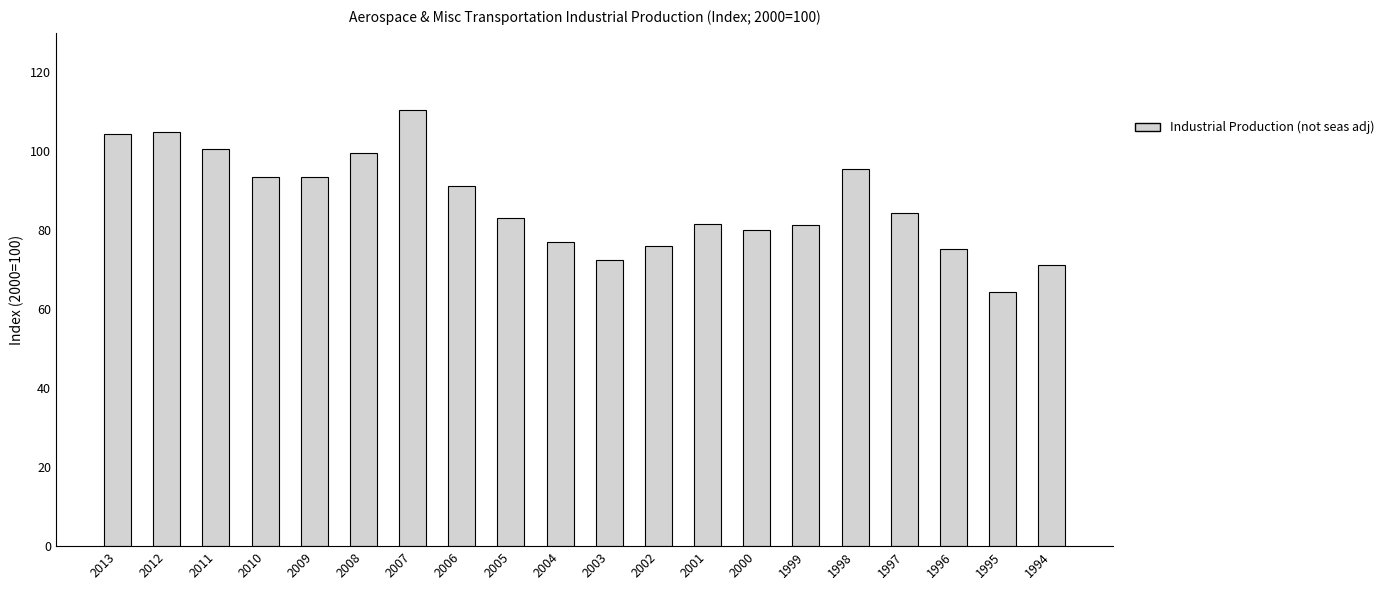

What is the value of the 13th bar from the left?

81.7